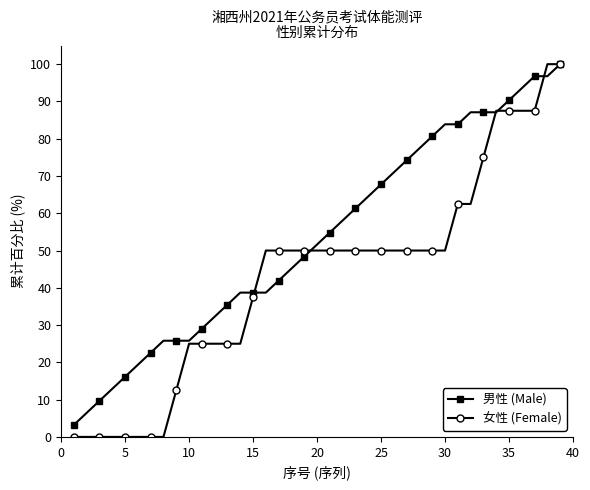

What is the value of the 女性 (Female) point at the 35th from the left?

87.5